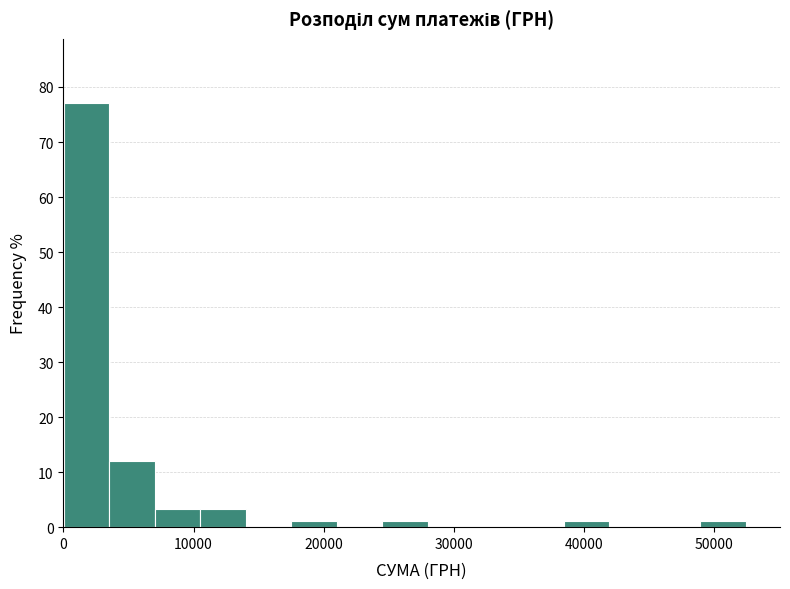

Read against the x-axis, roughly where is the centre of the tallest bar?

2000